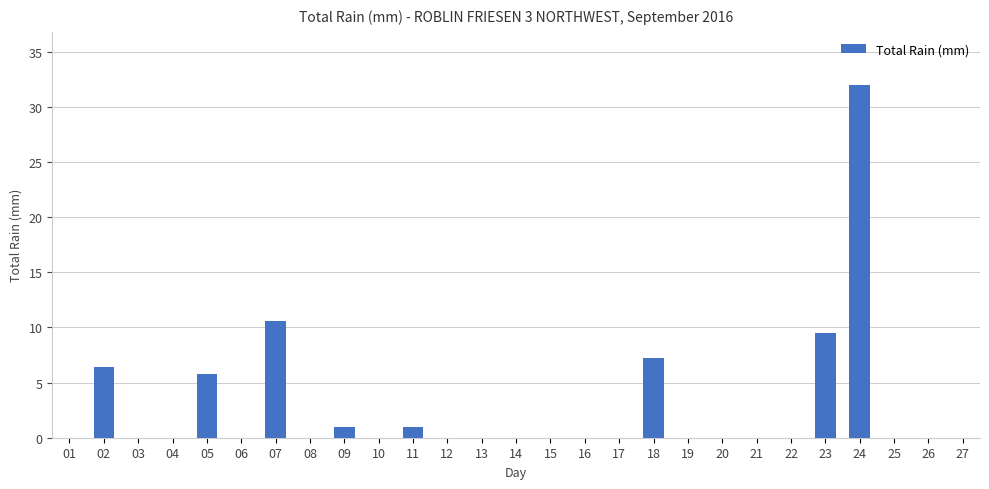

Which label corresponds to the largest value in the chart?

24